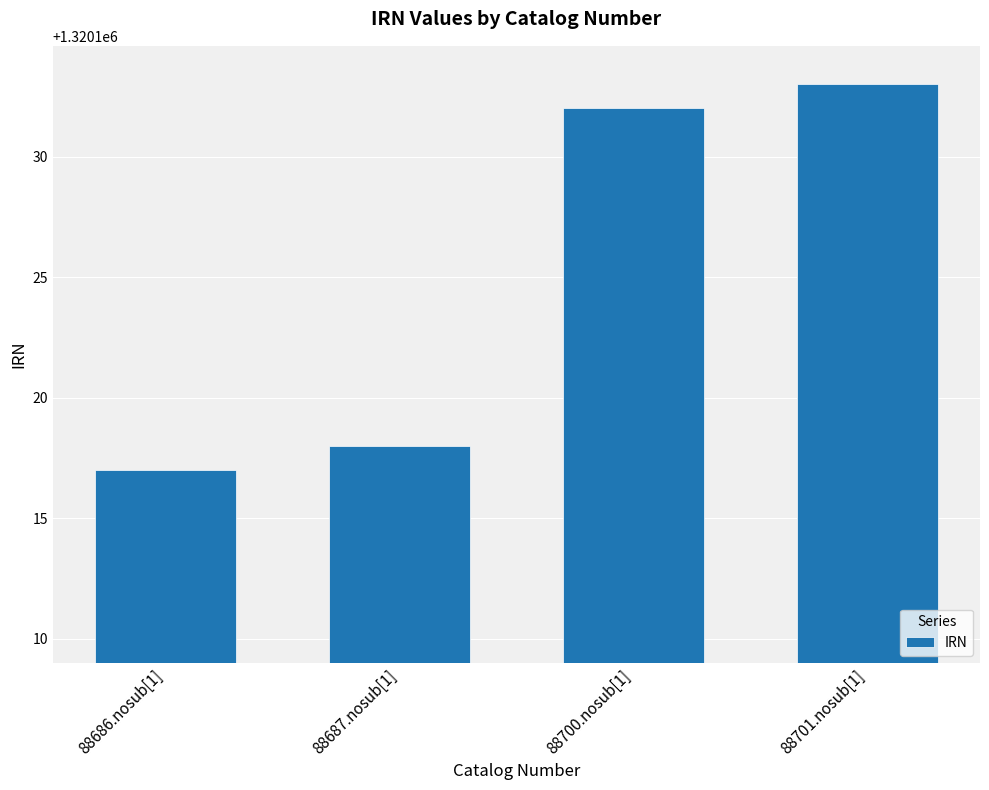

Read the value at 88701.nosub[1].

1320133